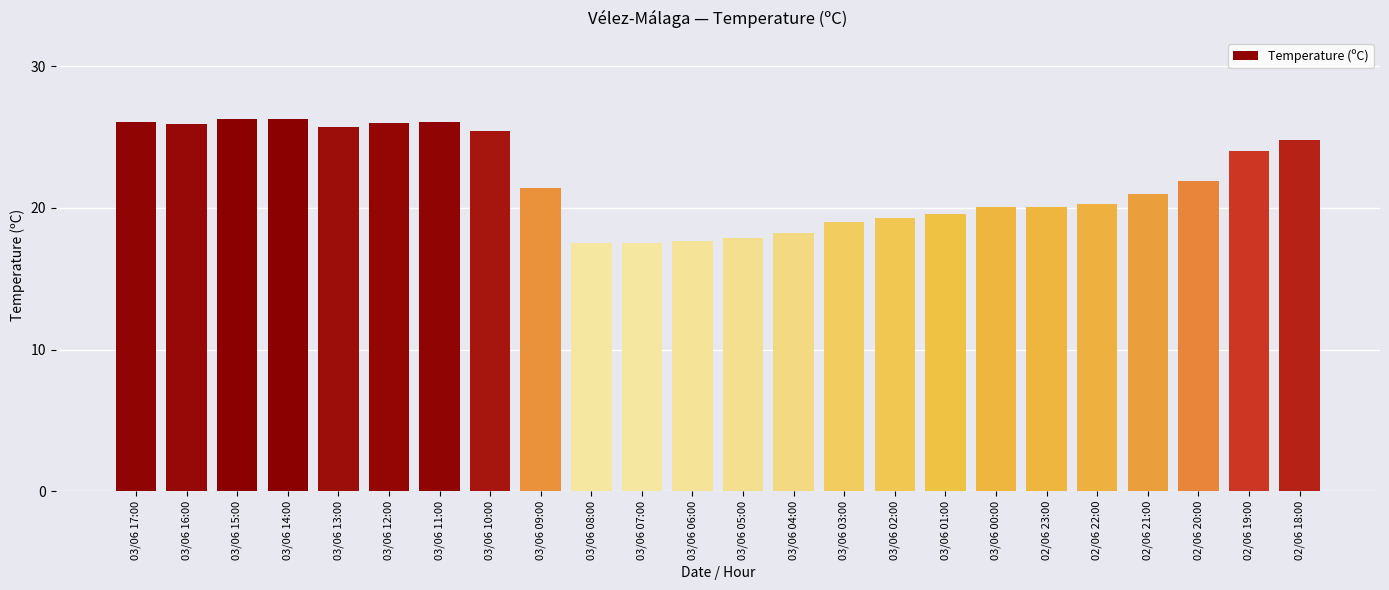

What is the sum of the values at 03/06 13:00 and 02/06 19:00?

49.7